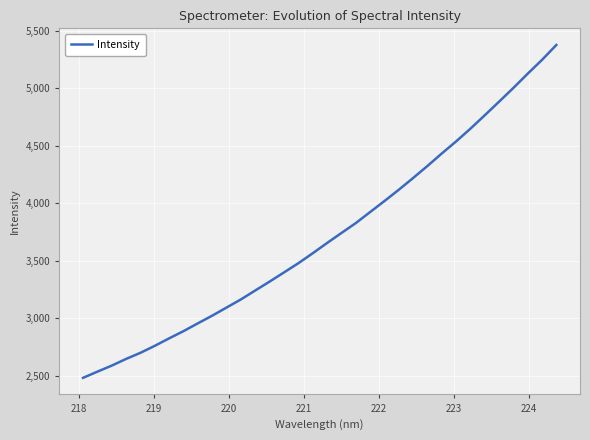

What is the greatest value displayed?

5376.7